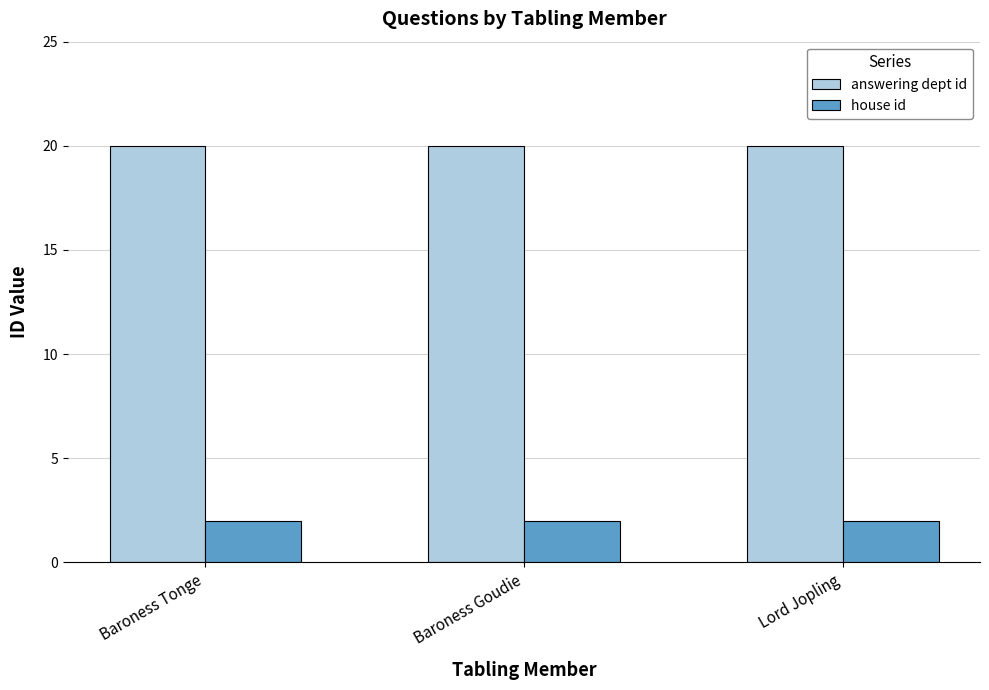

Is the value of house id at Lord Jopling greater than the value of answering dept id at Lord Jopling?

No